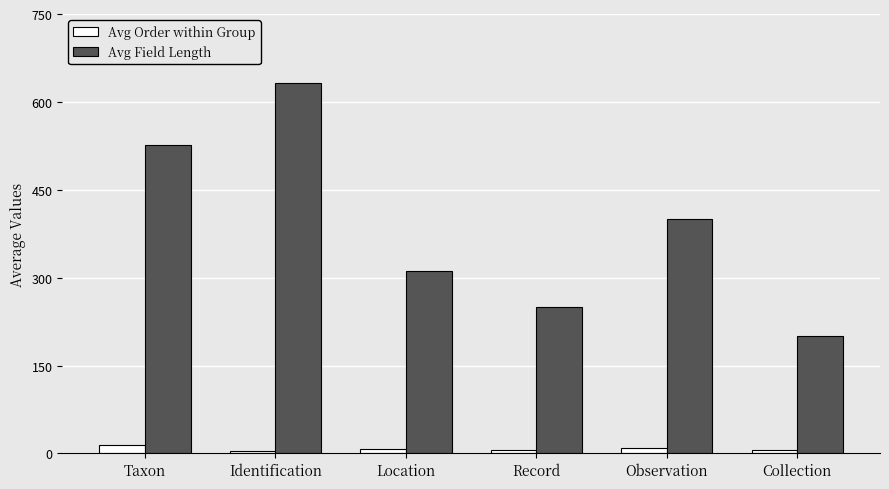

What is the sum of all Avg Field Length values?

2322.0